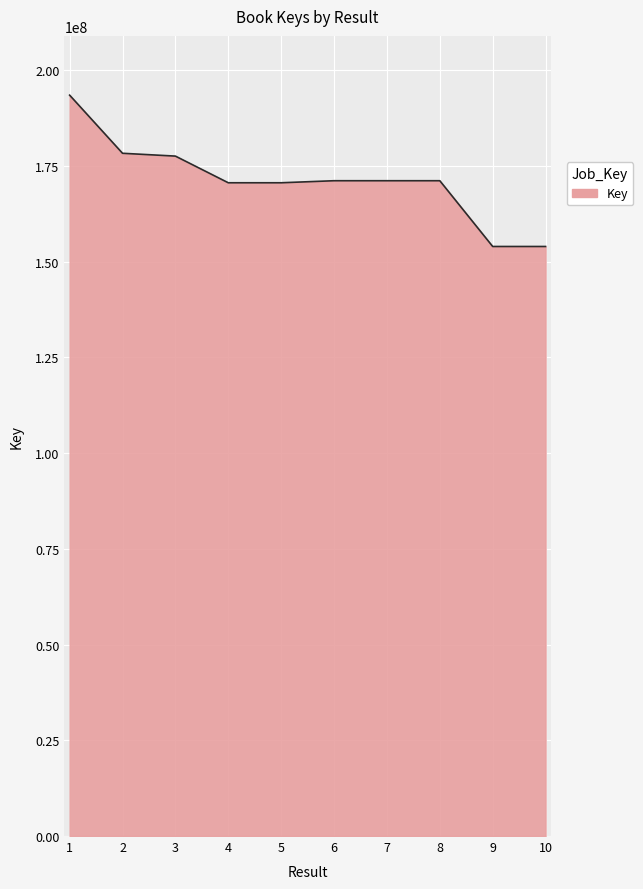

What is the difference between the maximum and minimum values?

39511948